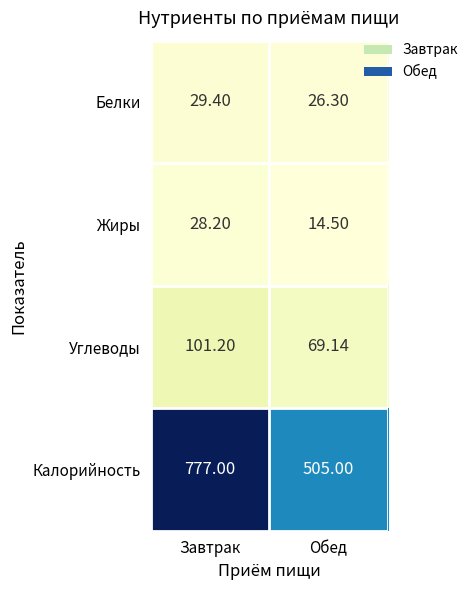

What is the greatest value displayed?

777.0